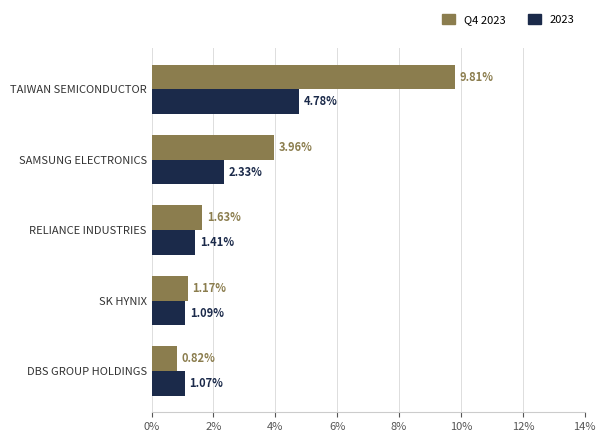

Is the value of 2023 at DBS GROUP HOLDINGS greater than the value of Q4 2023 at RELIANCE INDUSTRIES?

No